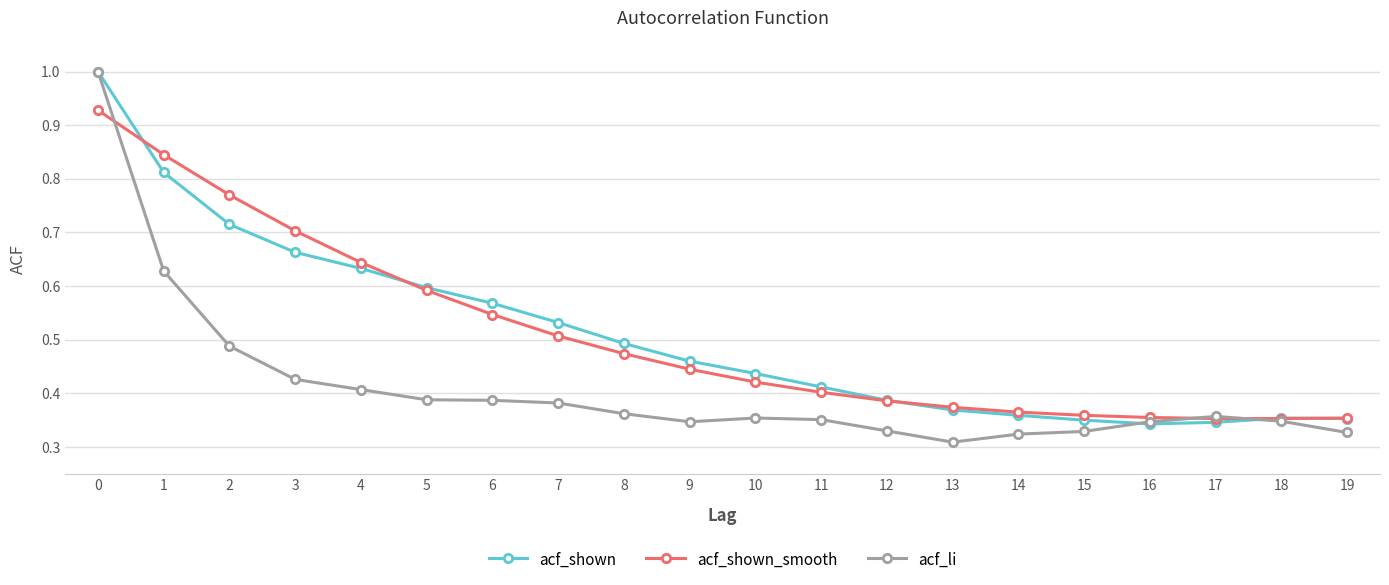

What is the maximum value shown in the chart?

1.0